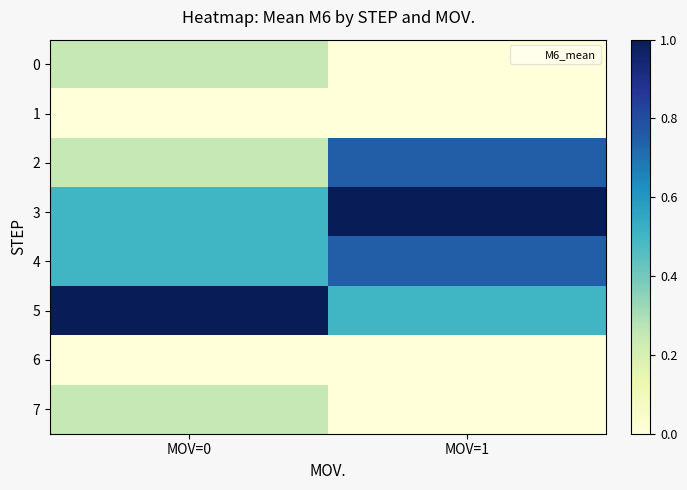

At MOV=1, list the series in order from largest to smallest.

3, 2, 4, 5, 0, 1, 6, 7